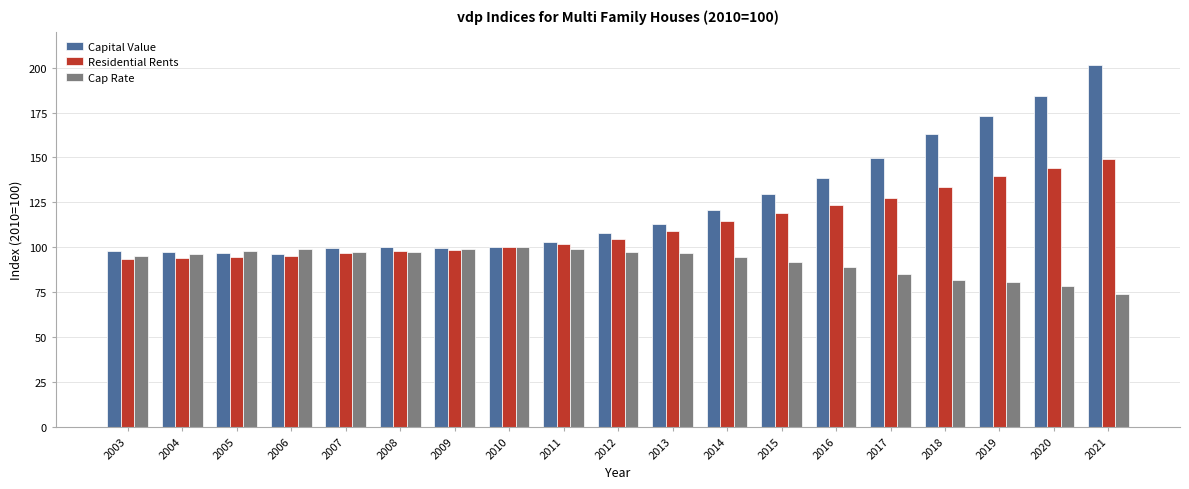

What is the minimum value for Capital Value?

96.4